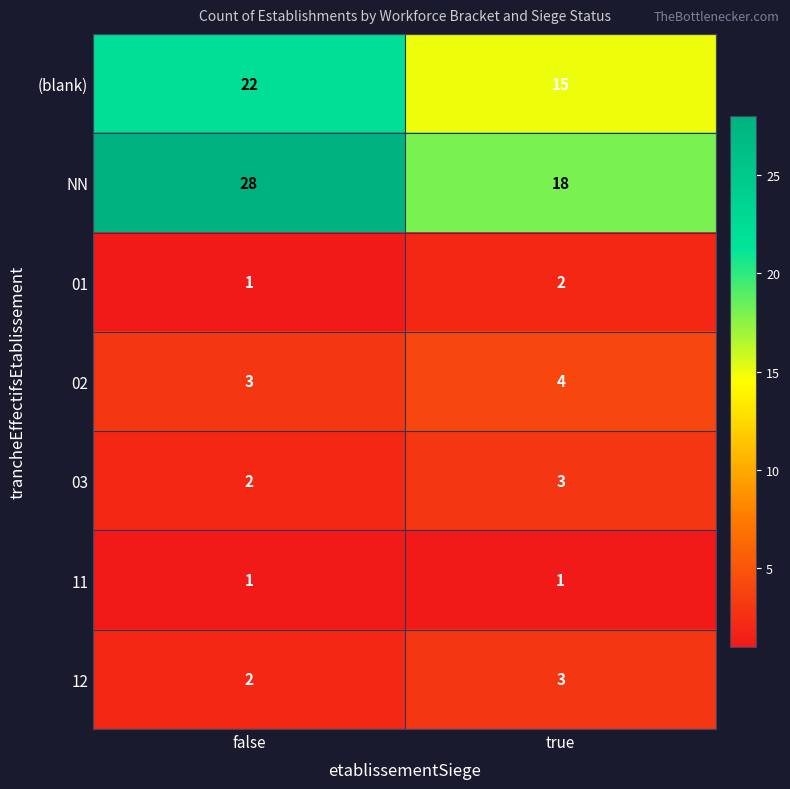

True or false: NN has a value of 18 at true.

True